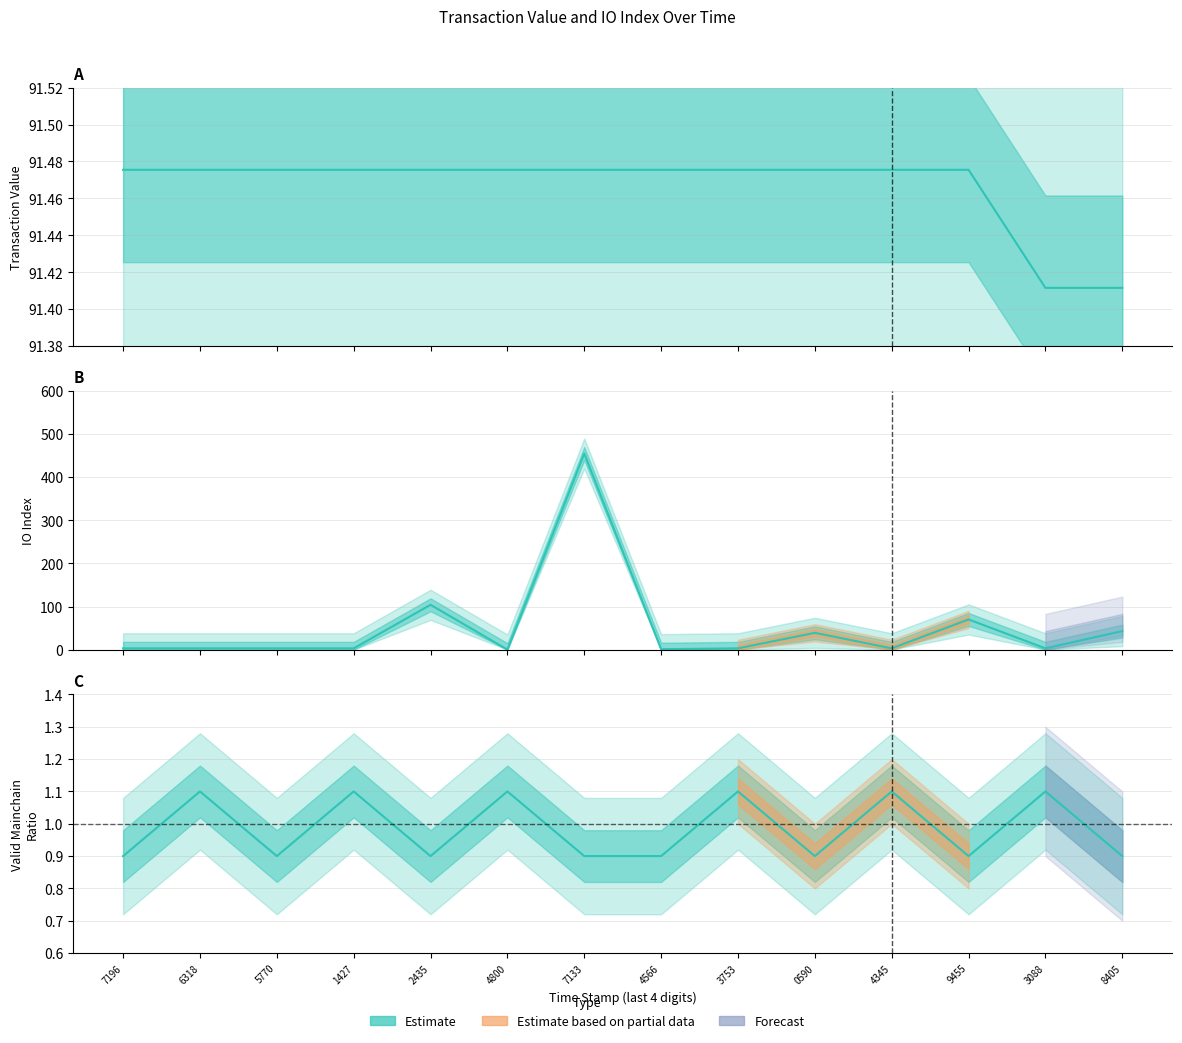

Which category has the highest value across all series?

7133